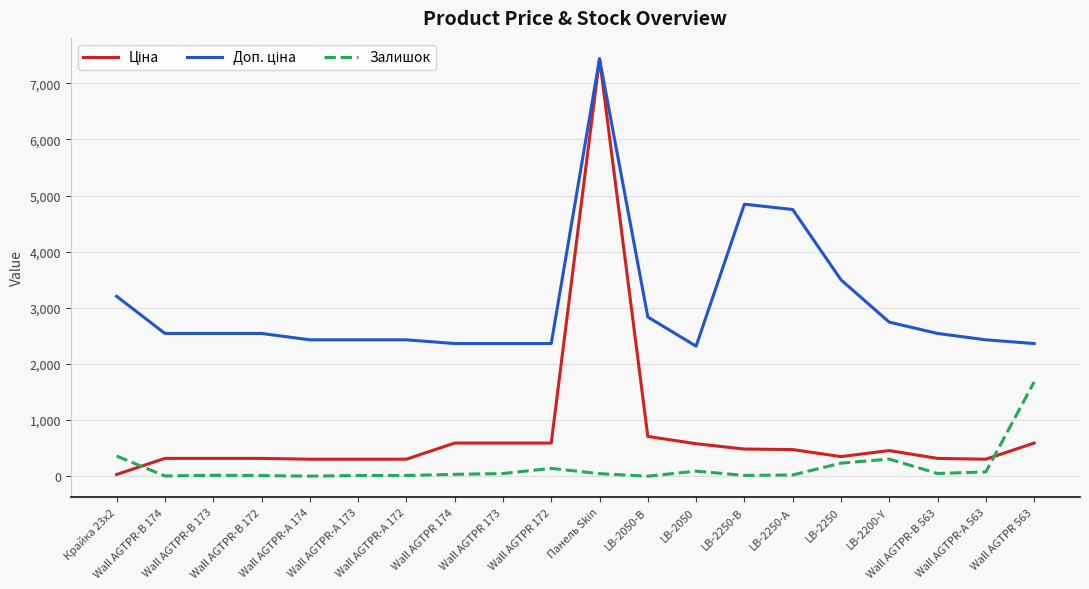

What is the minimum value for Залишок?

1.0